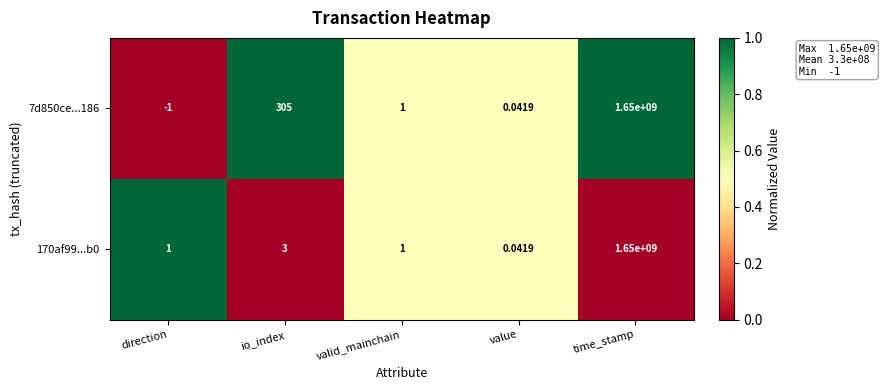

Rank the categories by 7d850ce...186 value from lowest to highest.

direction, value, valid_mainchain, io_index, time_stamp